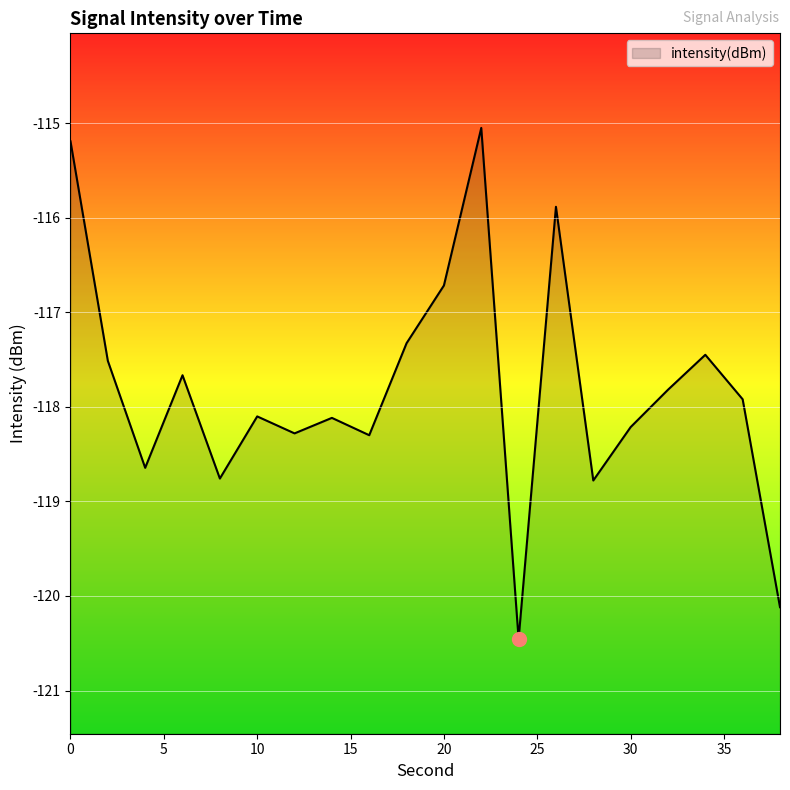

What value does the data have at 12?

-118.3